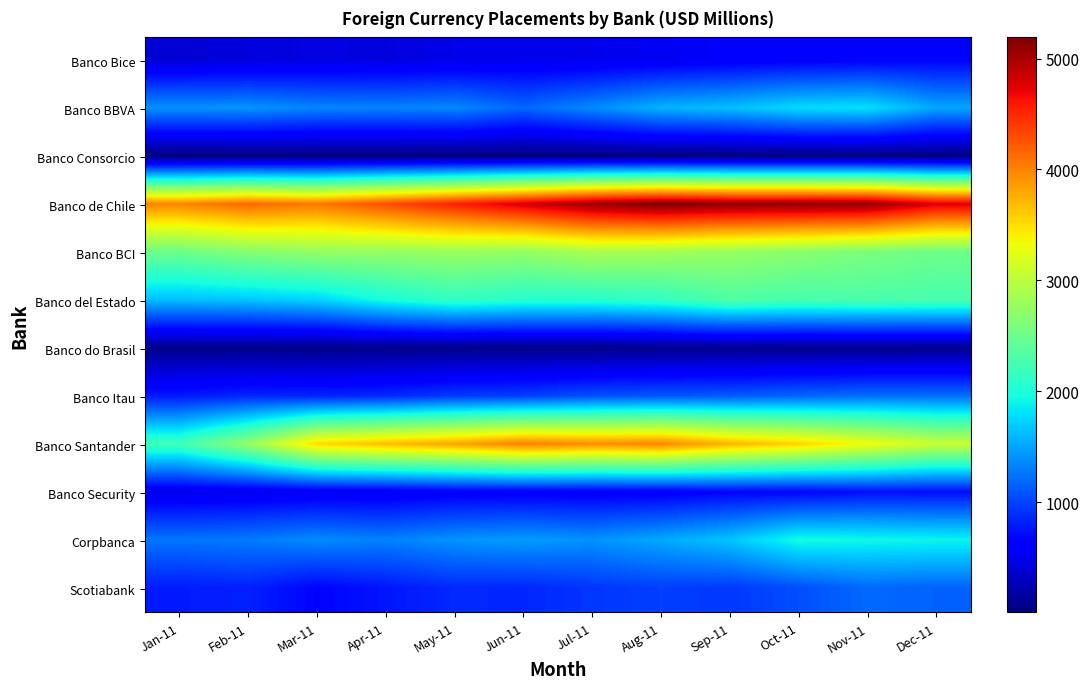

List the series in order of their peak value, lowest first.

Banco Consorcio, Banco do Brasil, Banco Bice, Banco Security, Scotiabank, Banco Itau, Banco BBVA, Corpbanca, Banco del Estado, Banco BCI, Banco Santander, Banco de Chile